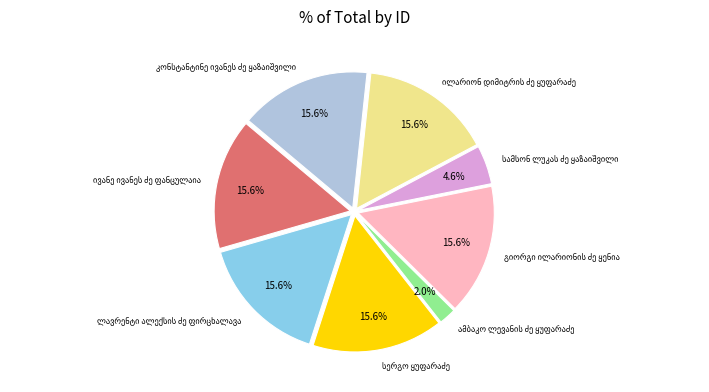

Does any single category account for the majority?

No